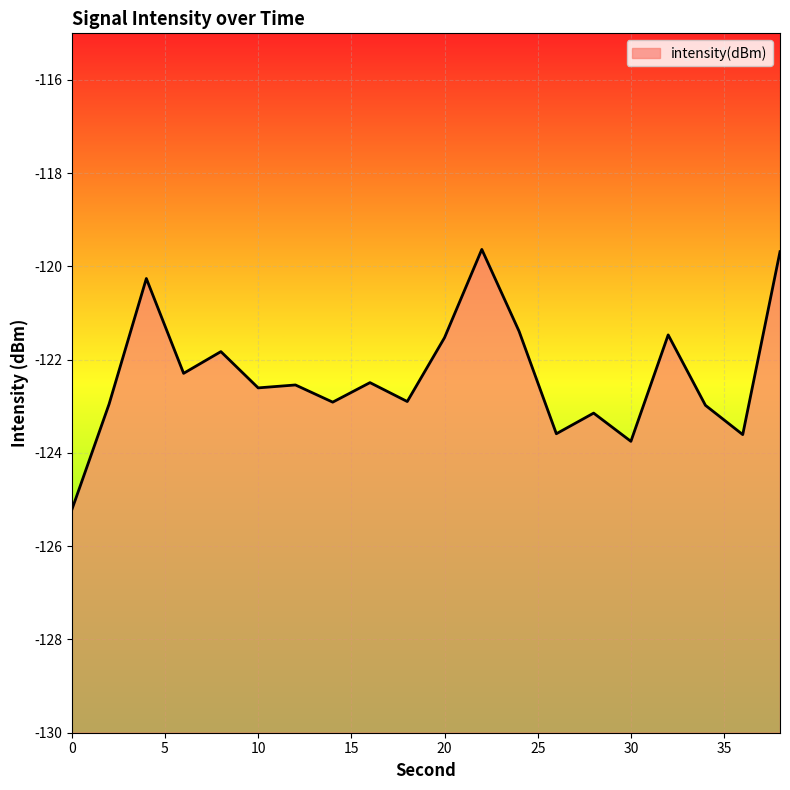

List the labels in order of value, smallest first.

0, 30, 36, 26, 28, 34, 2, 14, 18, 10, 12, 16, 6, 8, 20, 32, 24, 4, 38, 22